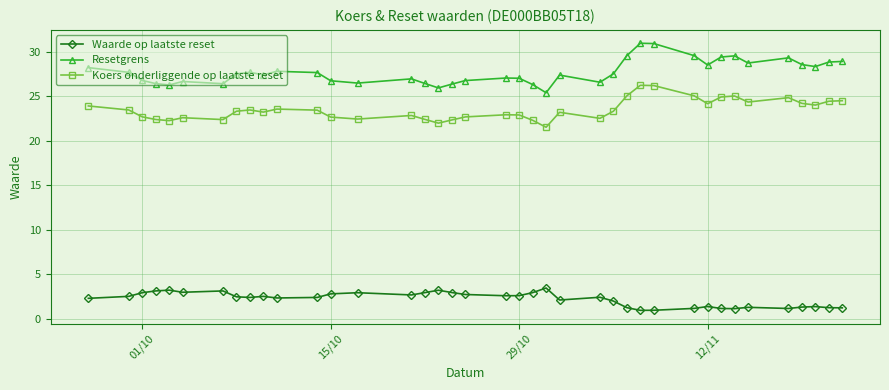

Count the number of data series in this chart.

3